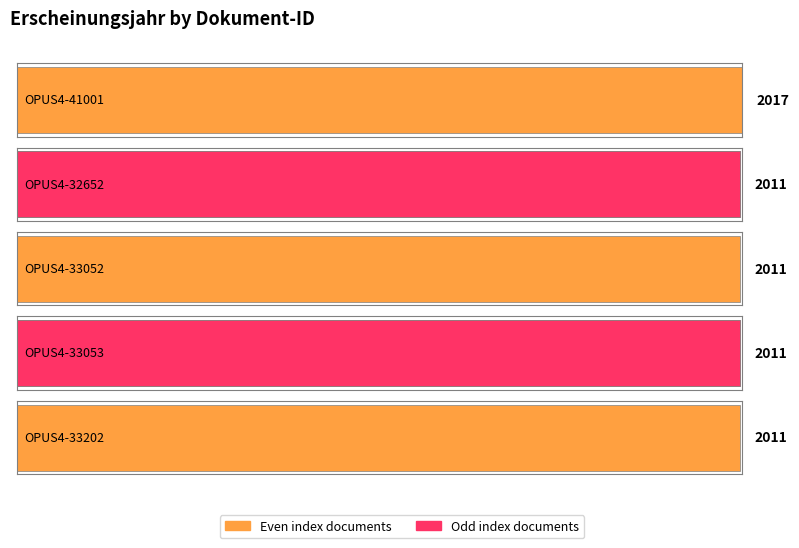

What position from the left is OPUS4-33052?

3